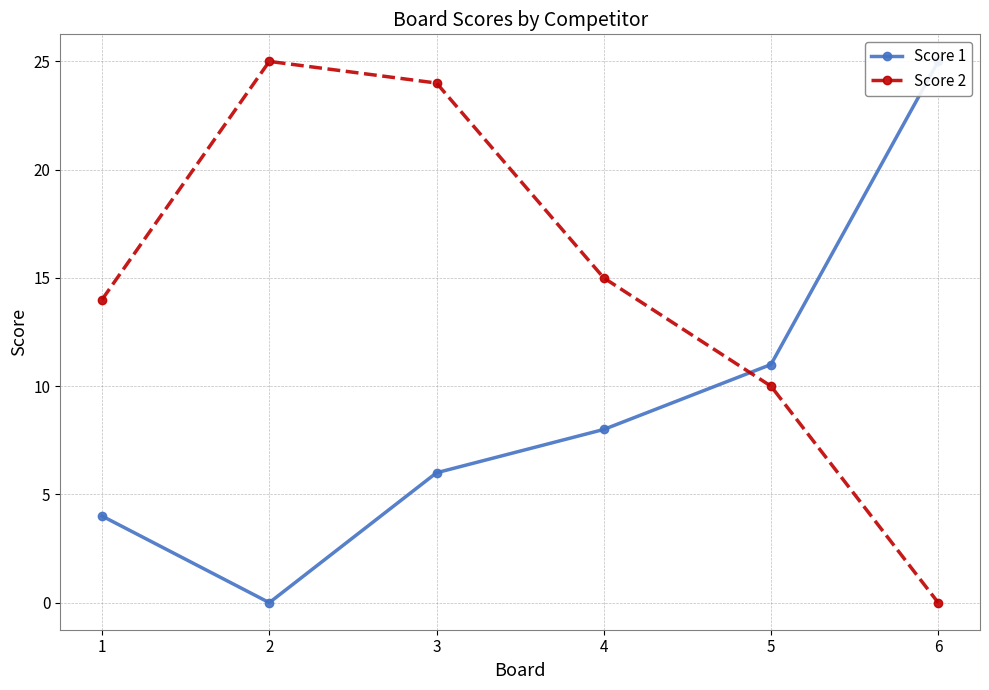

What value does the Score 1 series have at 5, to the nearest 10?

10